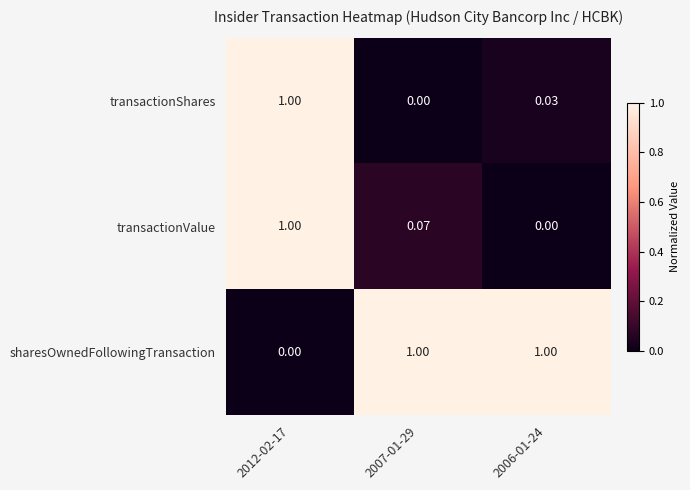

Which series changed the most between 2007-01-29 and 2006-01-24?

transactionValue